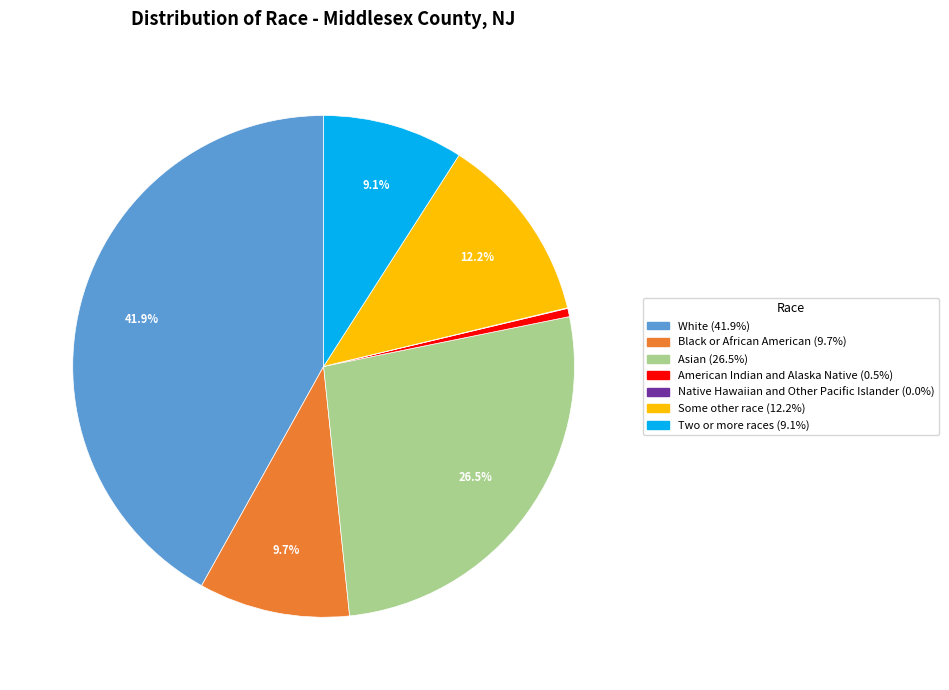

What percentage is the Two or more races slice, to the nearest percent?

9%